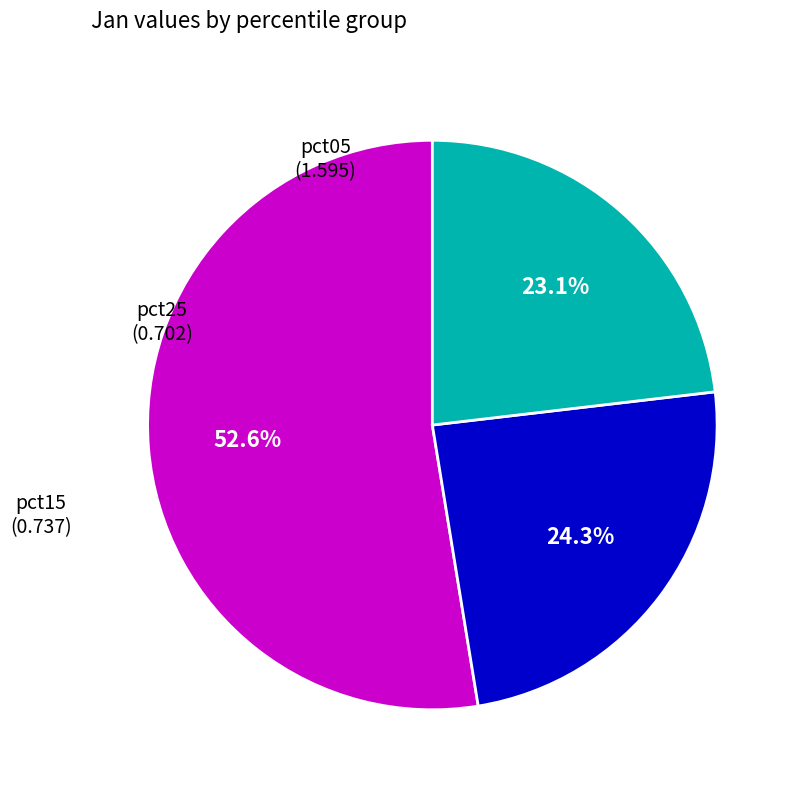

Is there any slice that represents more than half of the pie?

Yes